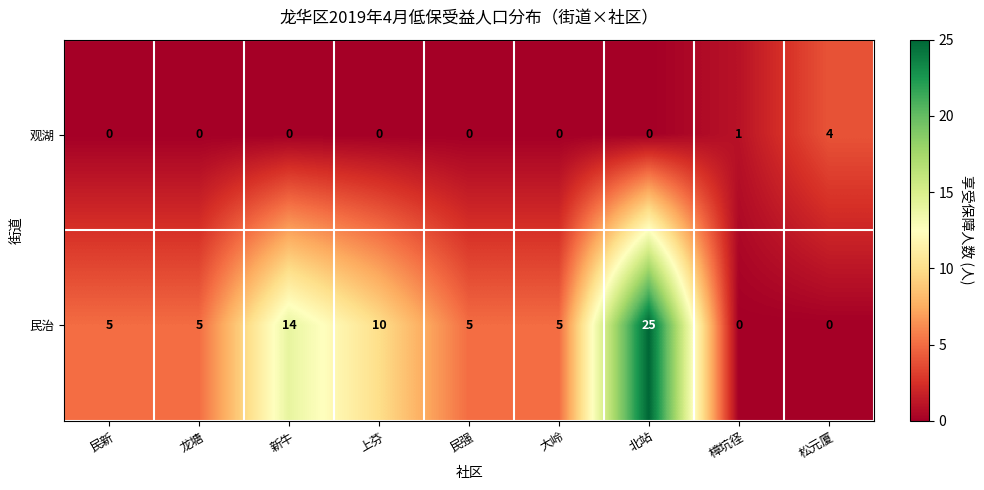

True or false: 观湖 has a value of -2 at 大岭.

False